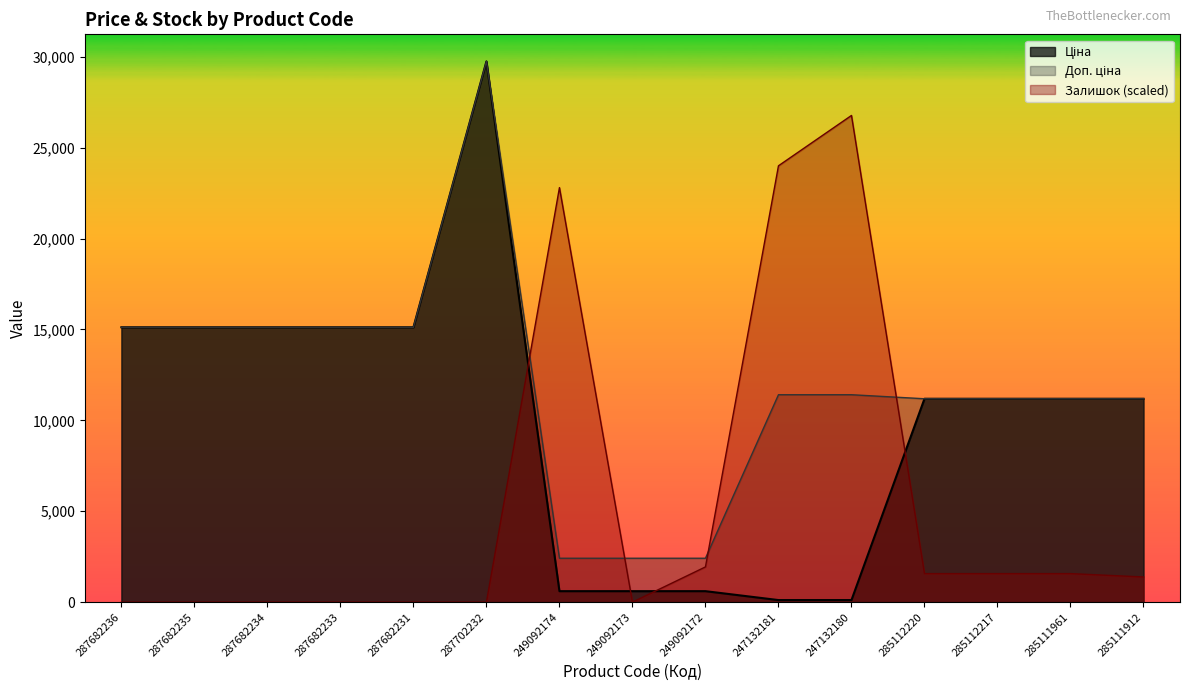

Which label corresponds to the smallest value in the chart?

287682236